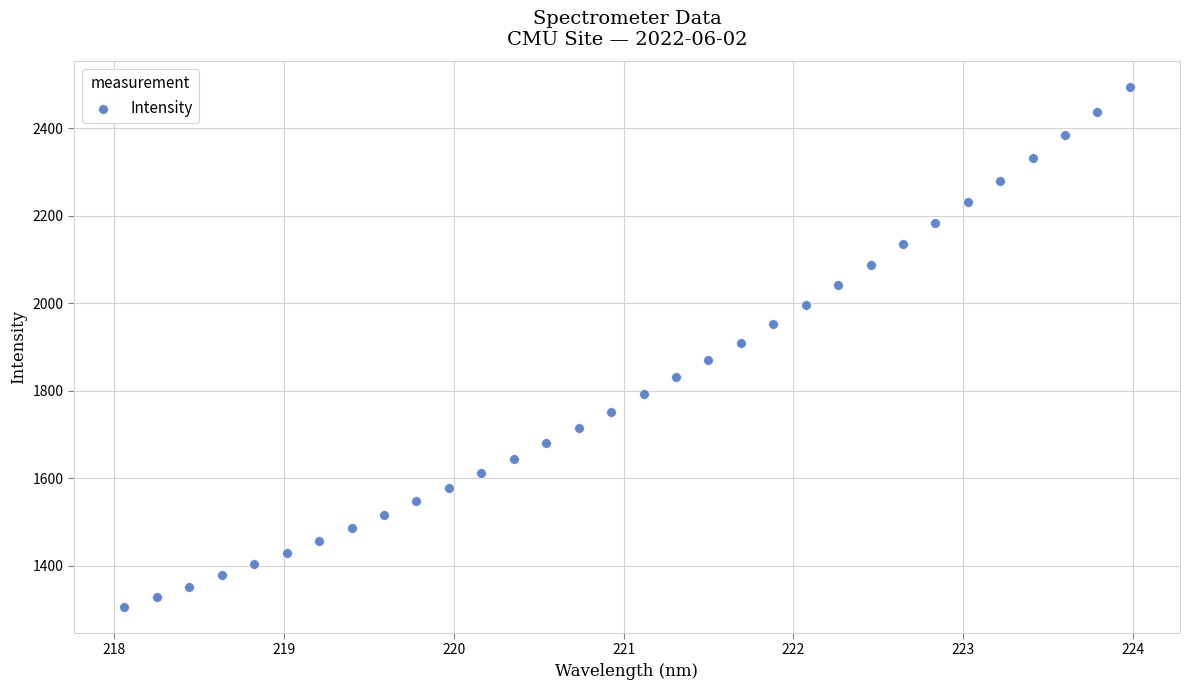

What is the range of Y values (max minus min)?

1188.6